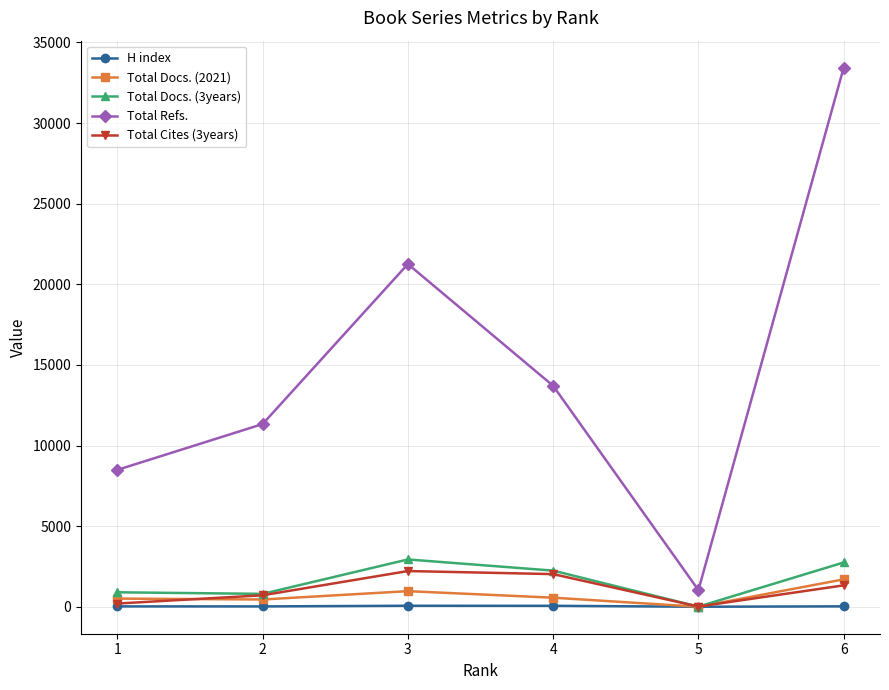

What is the lowest value of the Total Docs. (3years) series?

11